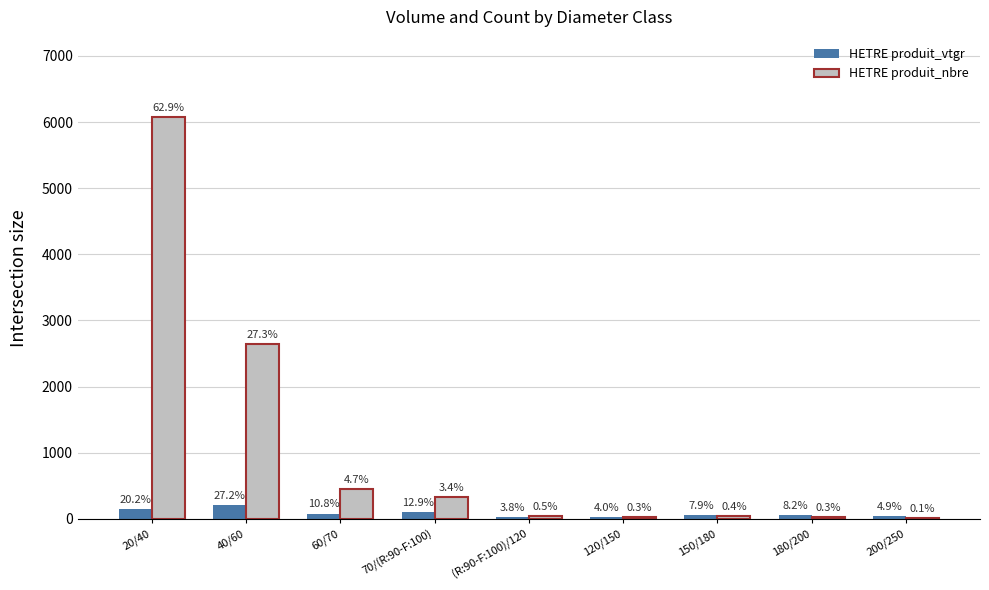

What is the value of the HETRE produit_nbre bar at the 1st from the left?

6073.0